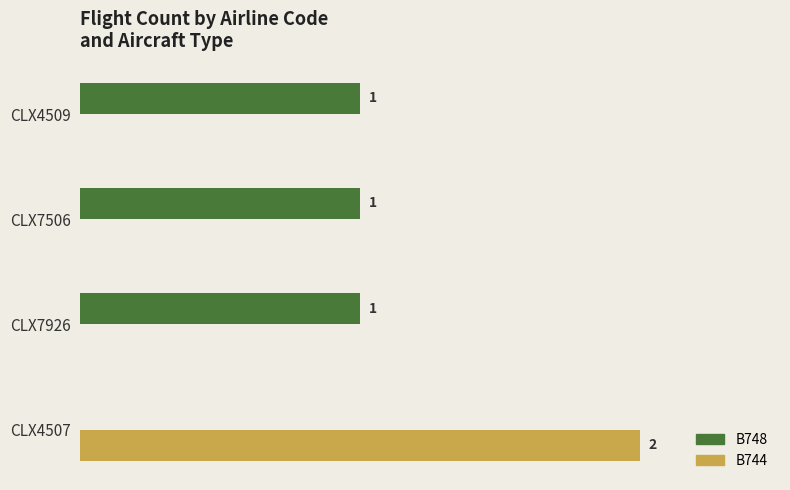

Which category has the highest value across all series?

CLX4507